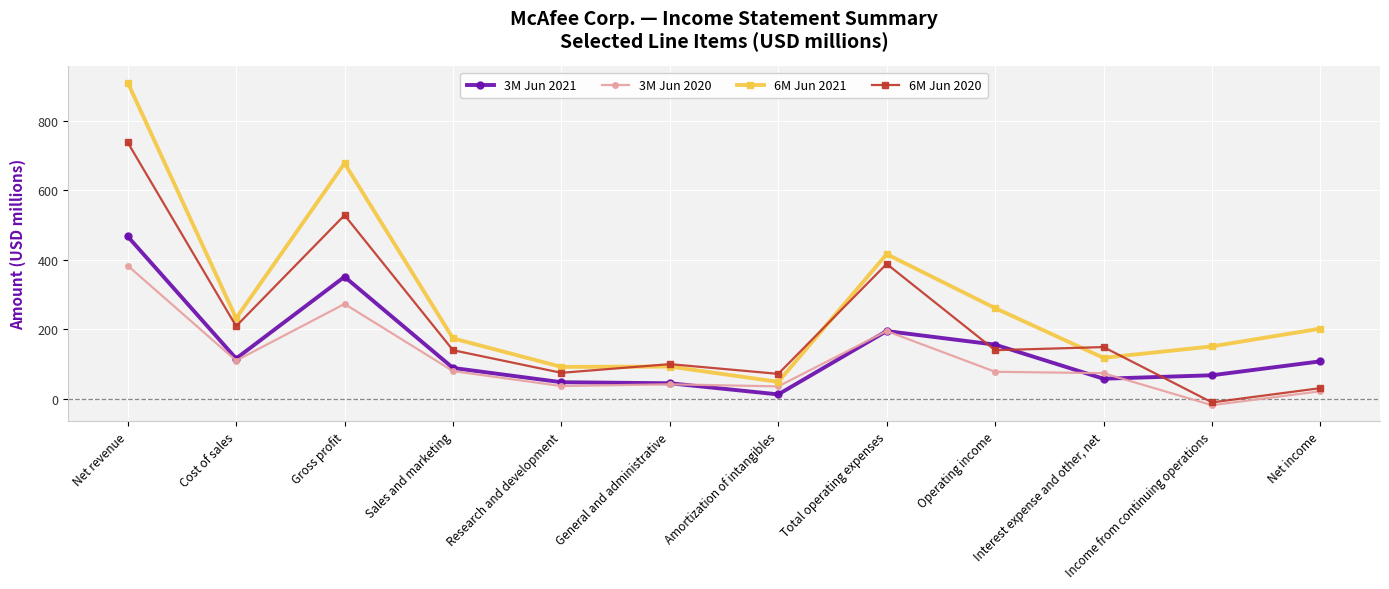

Which series has the widest spread of values?

6M Jun 2021